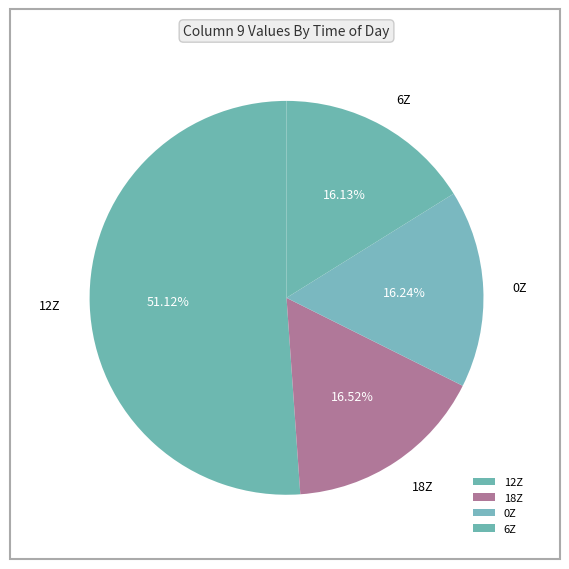

Count the number of slices in the pie.

4